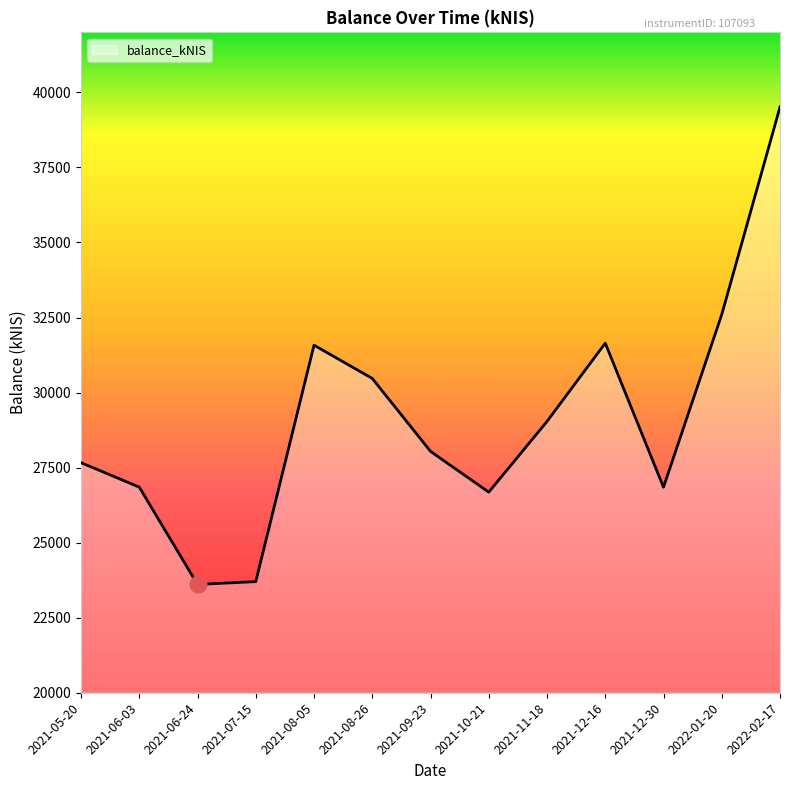

How many lines are shown in the chart?

1